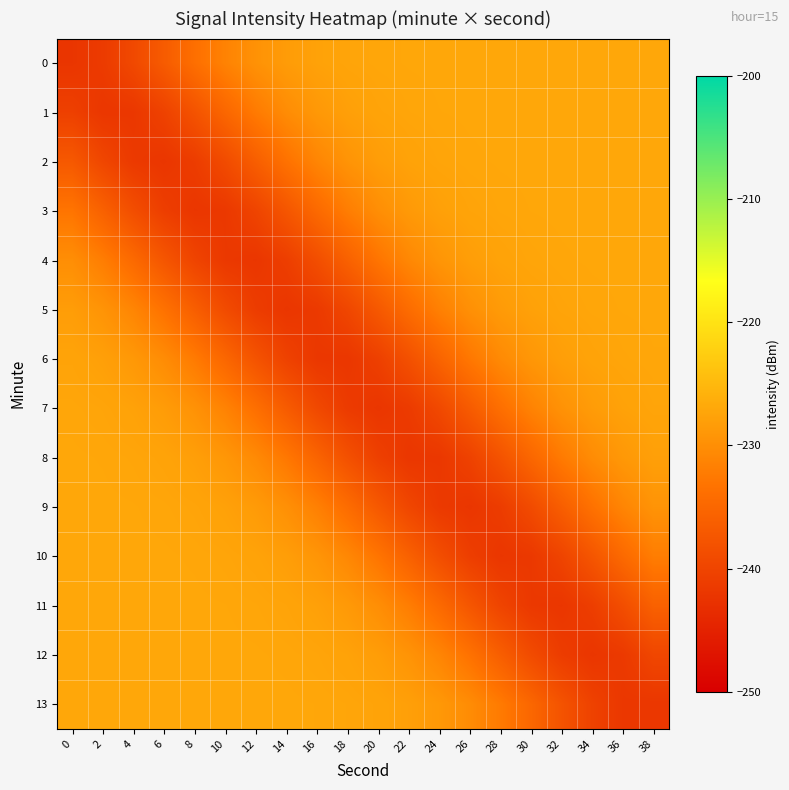

List the series in order of their peak value, lowest first.

7, 6, 8, 5, 9, 4, 10, 3, 11, 2, 12, 1, 13, 0